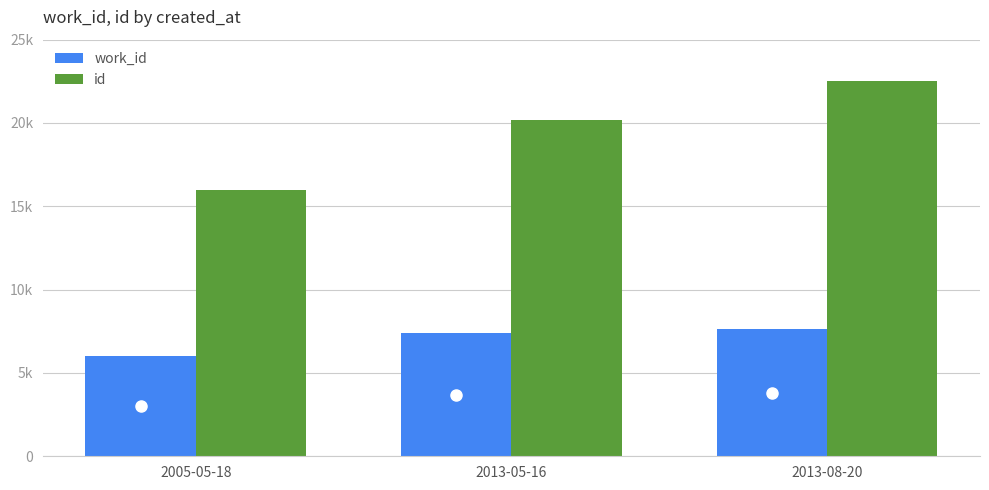

Does the chart contain stacked bars?

No